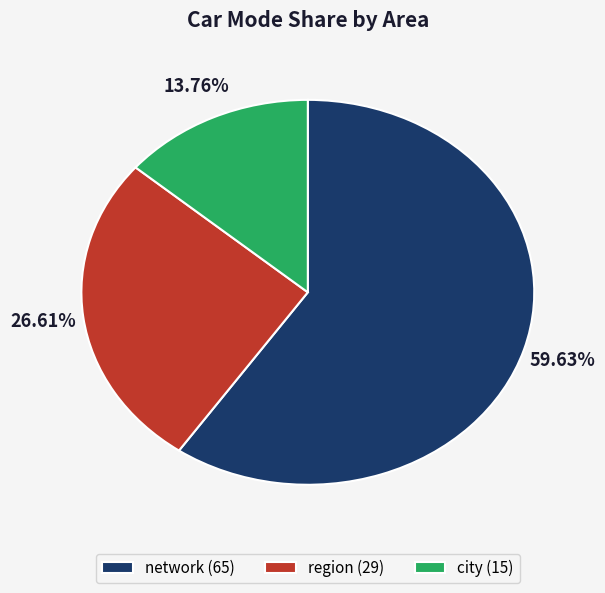

Which category accounts for the majority?

network